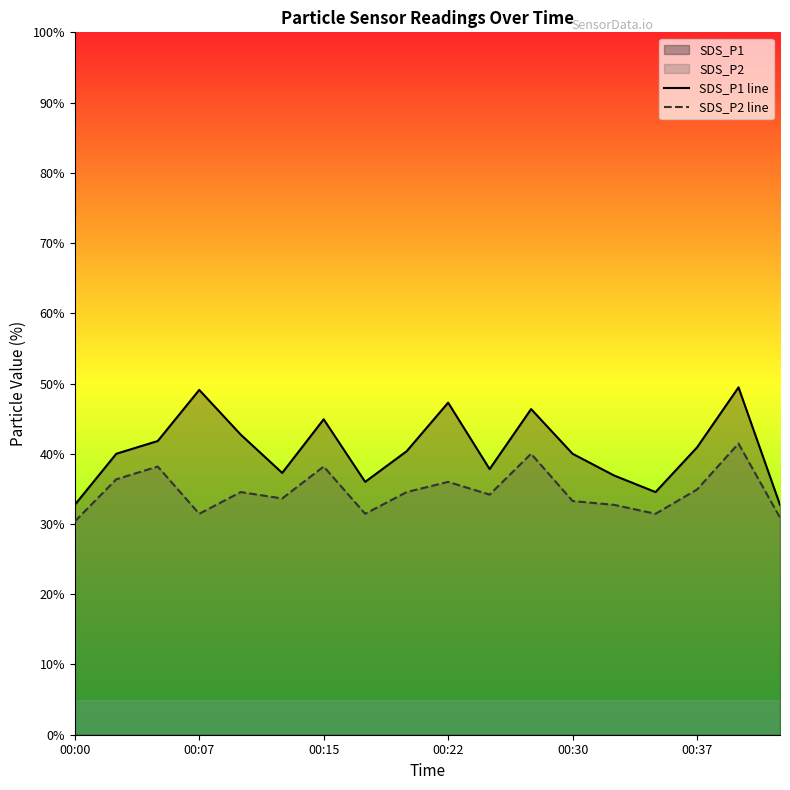

True or false: SDS_P2 line has a value of 16.6 at 00:22.

False